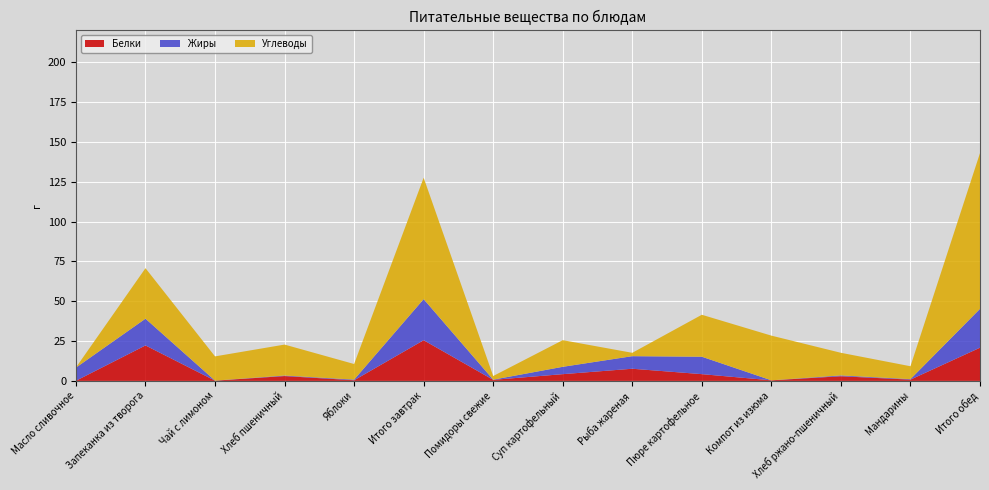

Reading left to right, what are all the values shown in this chart?

Белки: 0.1	22.3	0.2	3.0	0.4	25.5	0.7	4.2	7.6	4.2	0.4	2.9	0.8	20.8
Жиры: 8.2	16.8	0.0	0.3	0.4	25.8	0.1	4.6	7.9	10.9	0.0	0.5	0.3	24.4
Углеводы: 0.1	31.7	15.2	19.4	9.8	76.2	2.3	16.7	2.1	26.3	28.1	14.2	8.1	97.8